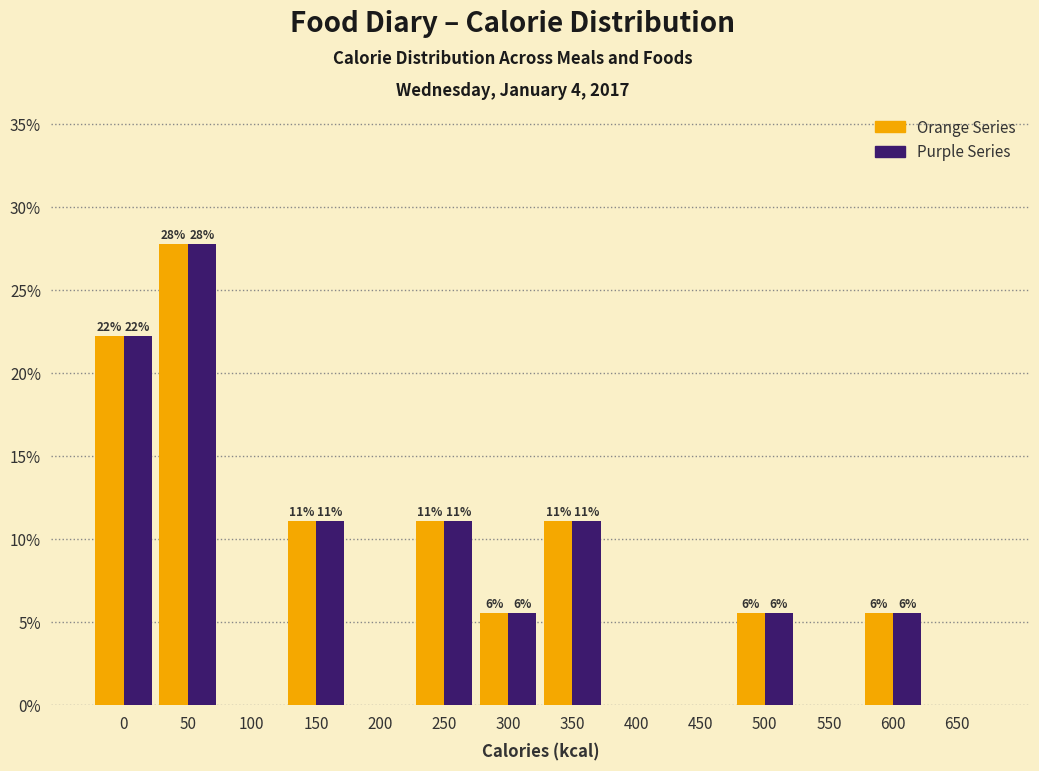

What are all the series names shown in the legend?

Orange Series, Purple Series